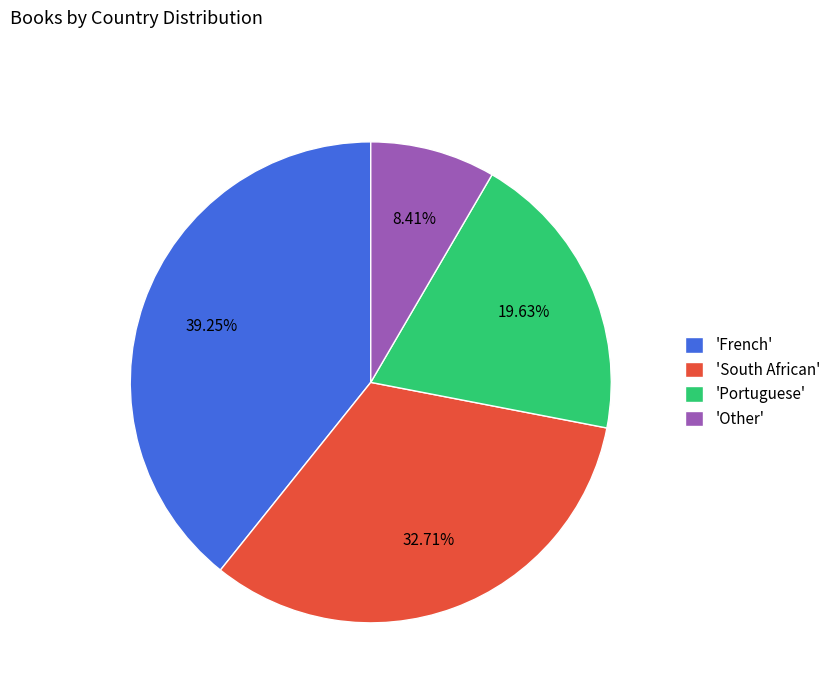

Count the number of slices in the pie.

4